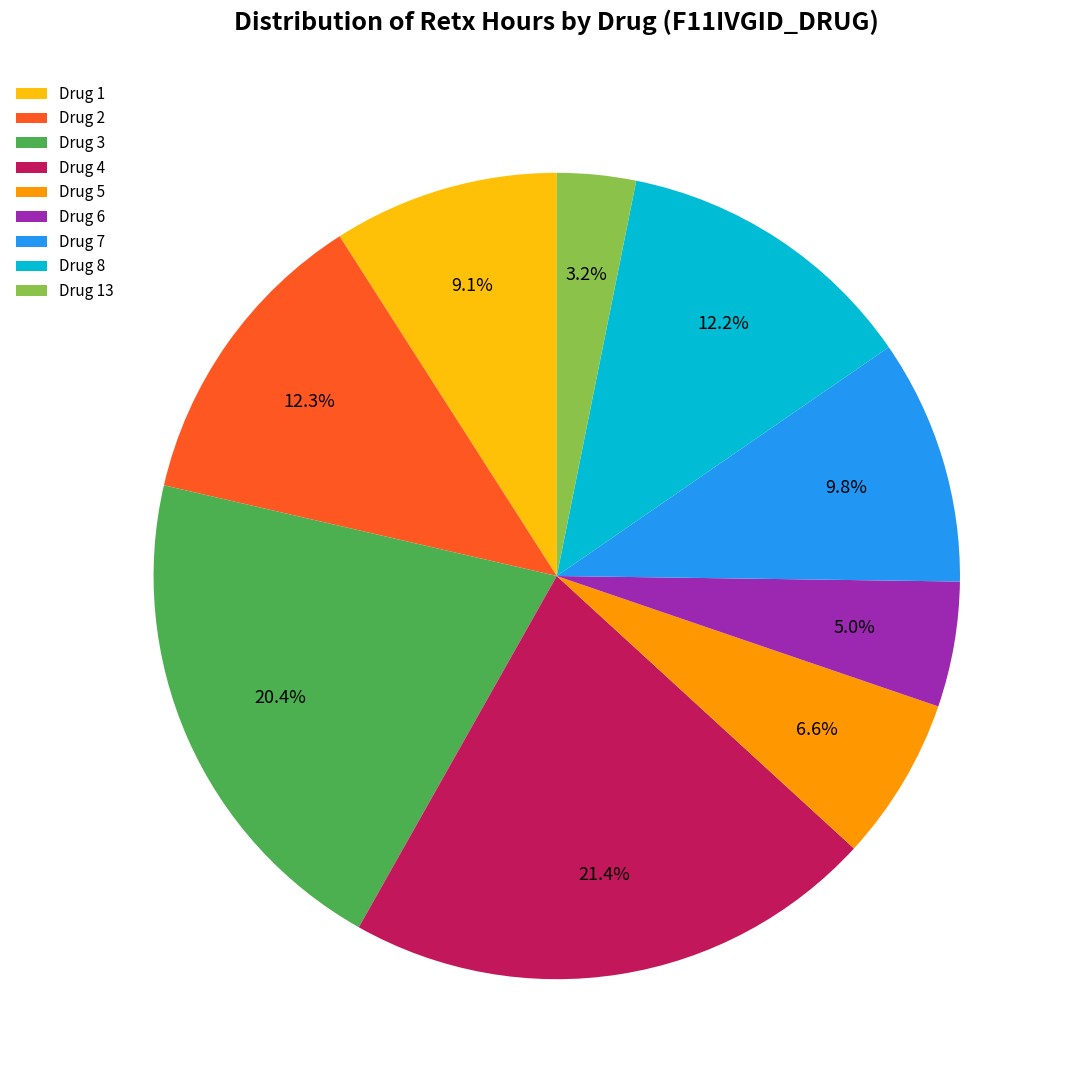

What is the largest slice in the pie chart?

Drug 4